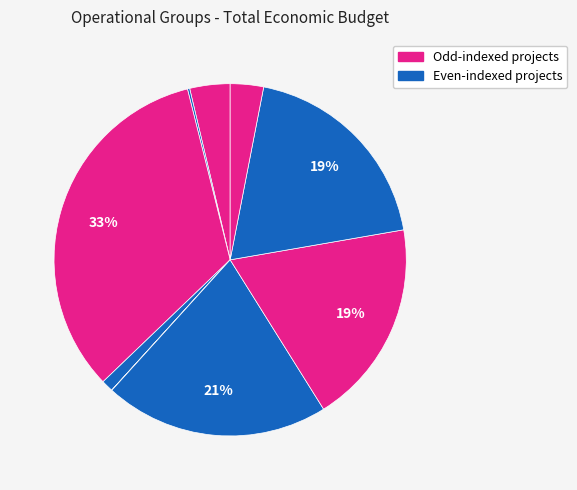

Is there a majority slice in this chart?

No